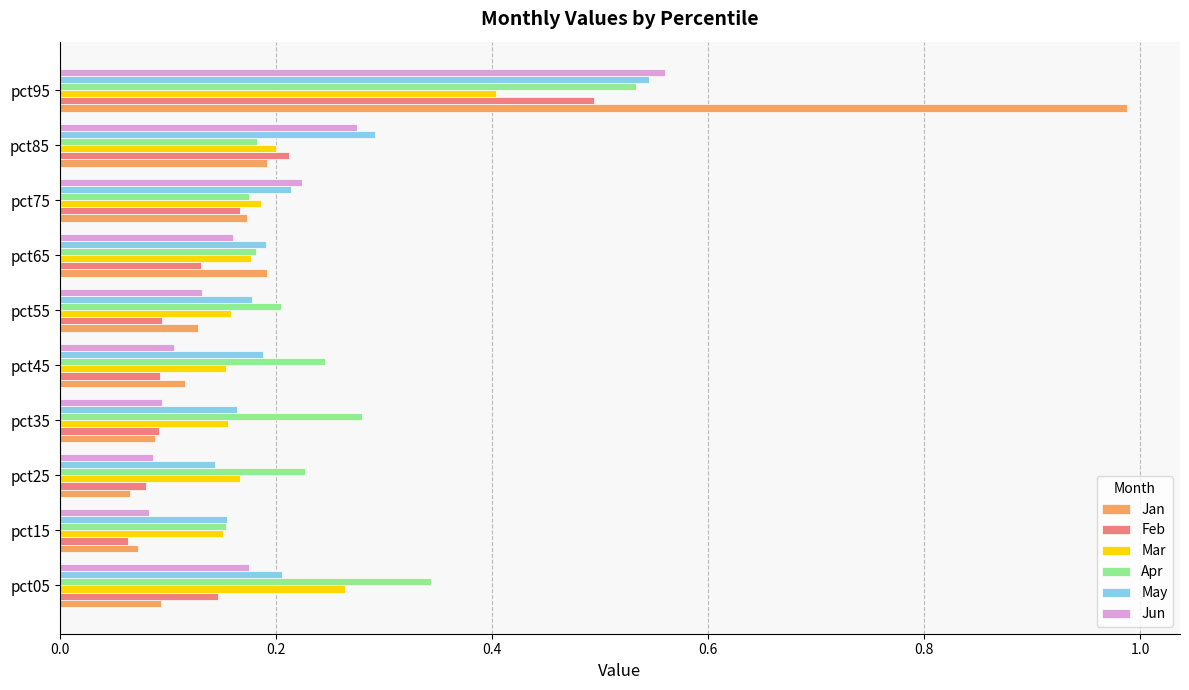

List the series in order of their peak value, lowest first.

Mar, Feb, Apr, May, Jun, Jan